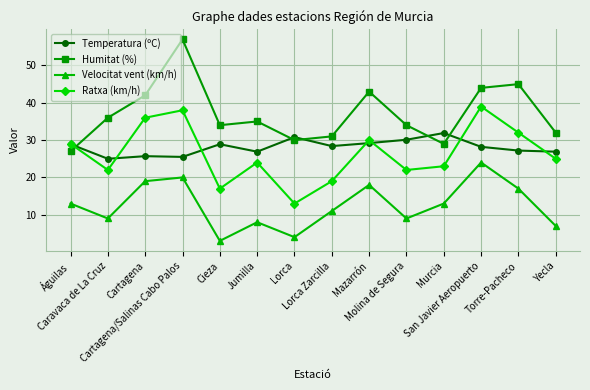

True or false: Velocitat vent (km/h) has a value of 5.8 at Lorca Zarcilla.

False